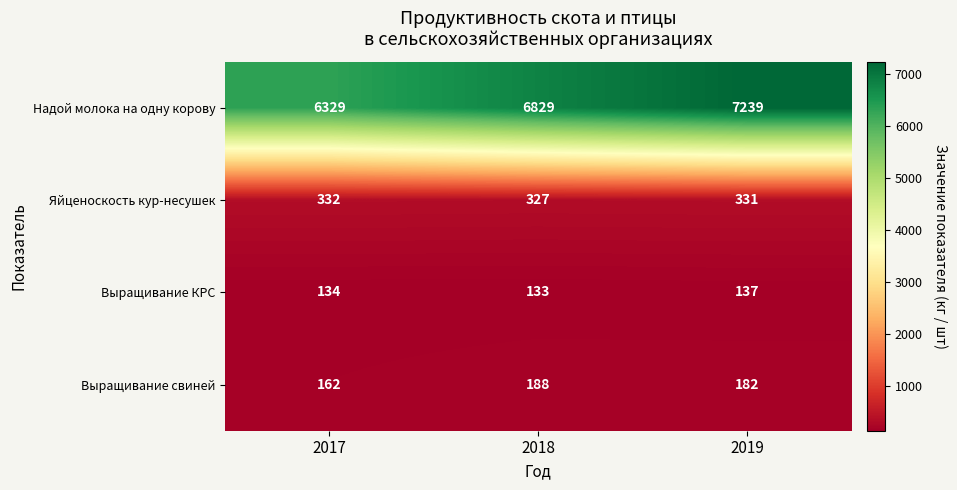

How many data points in Надой молока на одну корову are less than 6829?

1